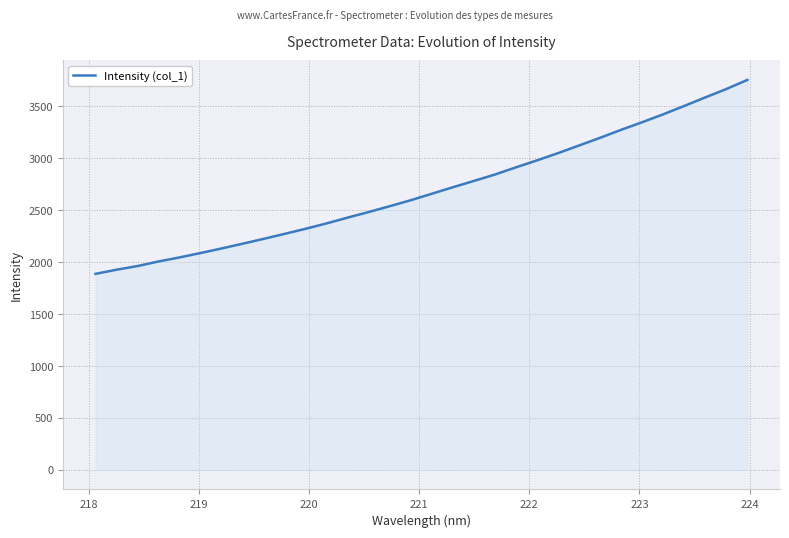

What is the greatest value displayed?

3752.7